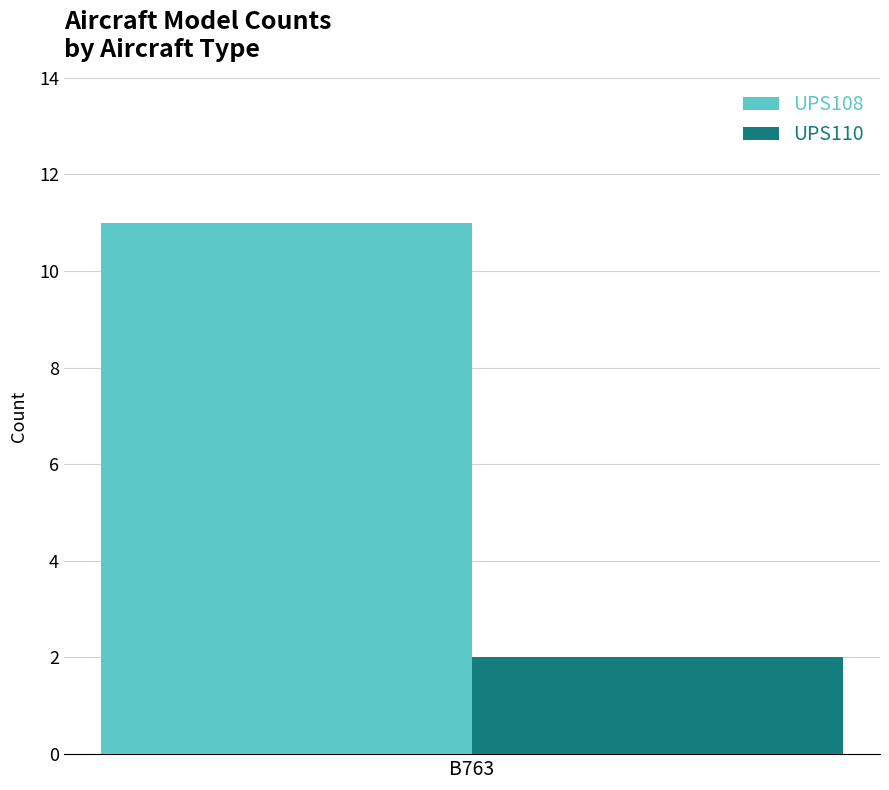

List the series in order of their overall mean, lowest first.

UPS110, UPS108